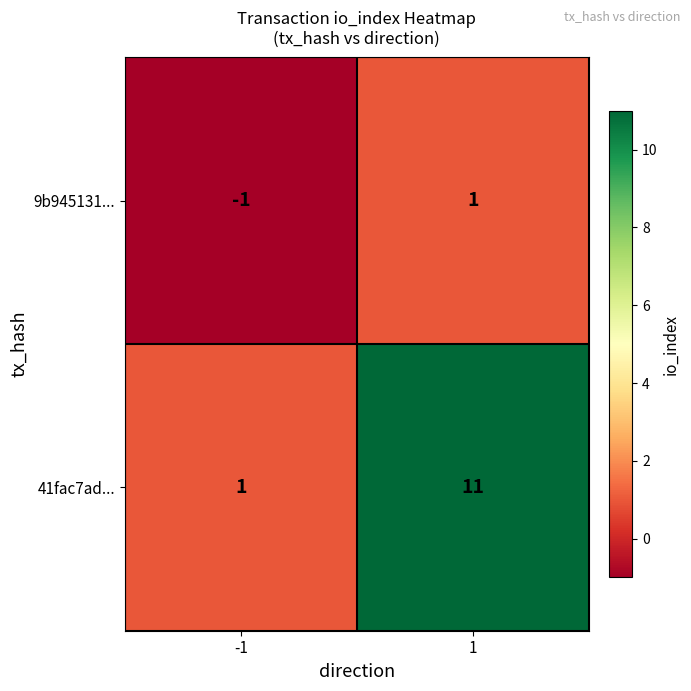

Which series has the largest total across all categories?

41fac7ad...